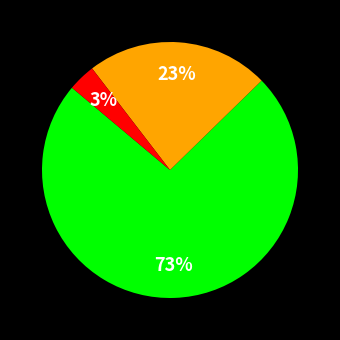

Is there any slice that represents more than half of the pie?

Yes